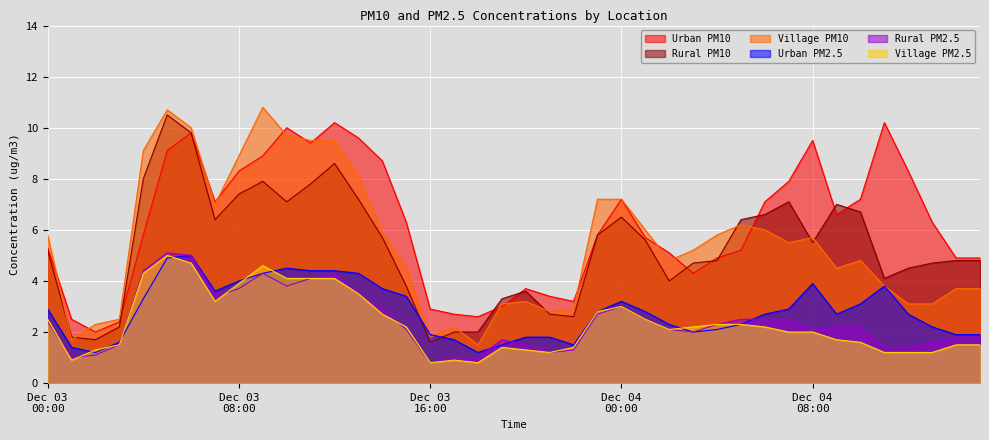

Rank the series by their maximum value, from lowest to highest.

Urban PM2.5, Village PM2.5, Rural PM2.5, Urban PM10, Rural PM10, Village PM10